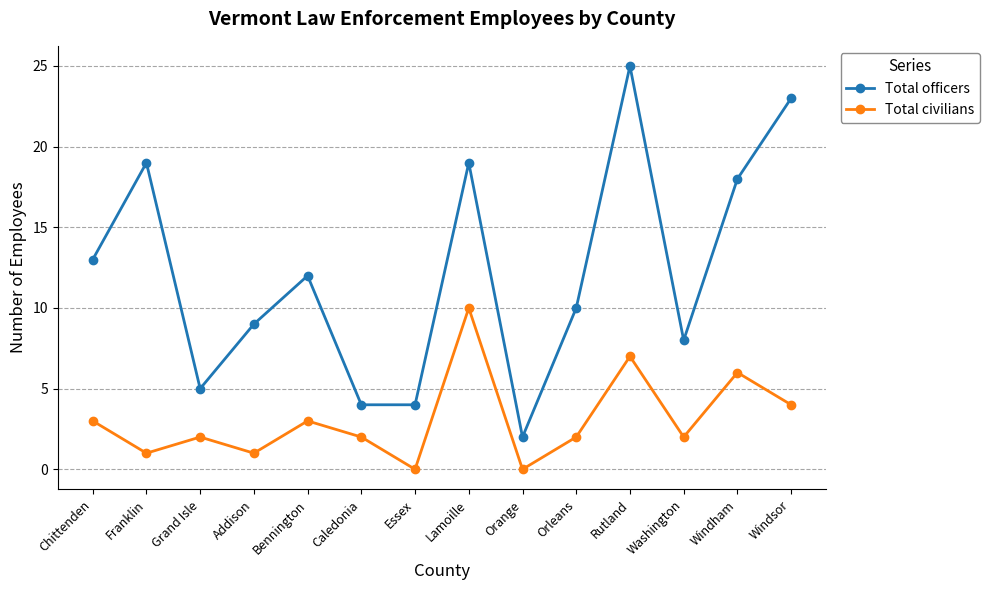

What is the highest value of the Total civilians series?

10